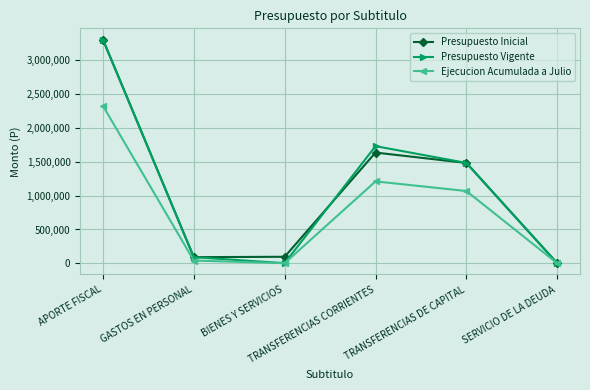

What are all the series names shown in the legend?

Presupuesto Inicial, Presupuesto Vigente, Ejecucion Acumulada a Julio